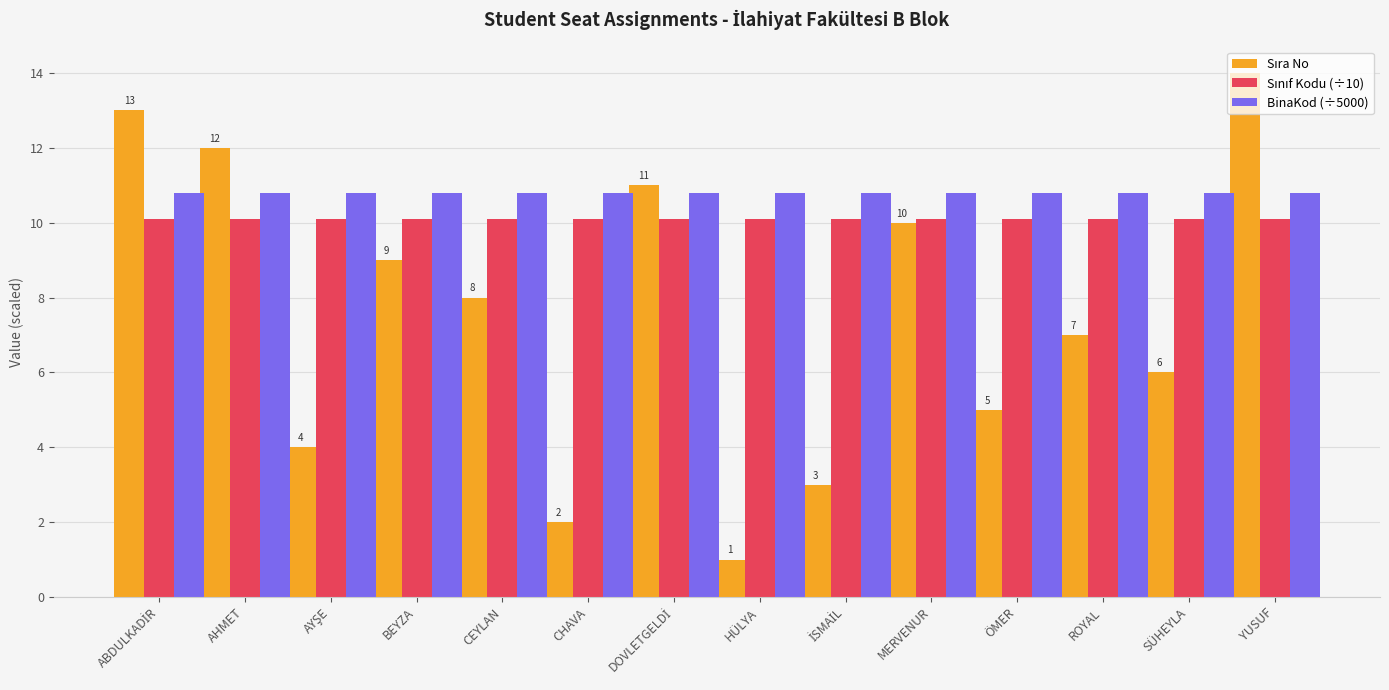

How many bars are there in each group?

3